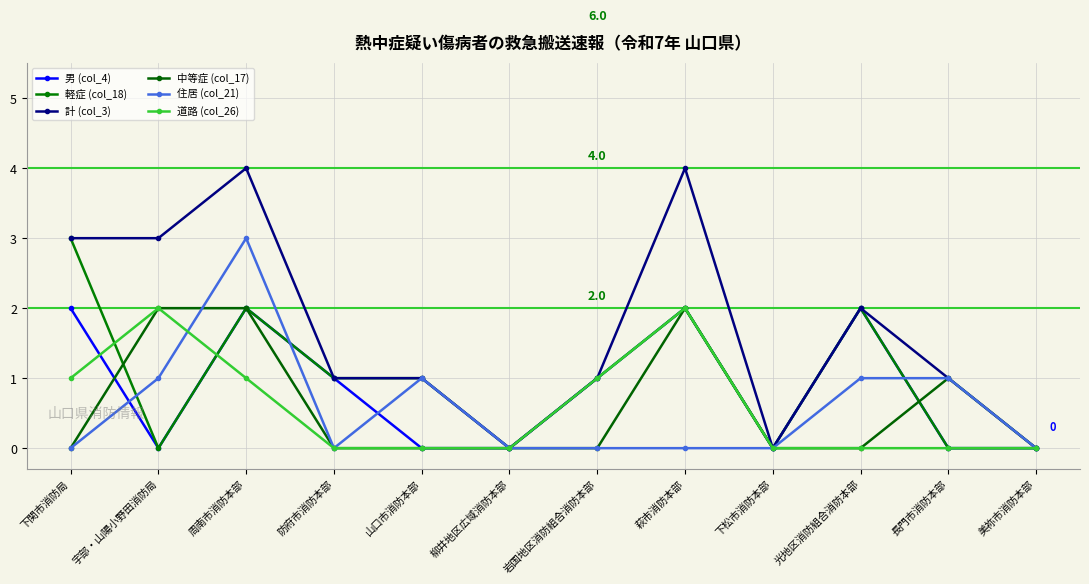

What is the greatest value displayed?

4